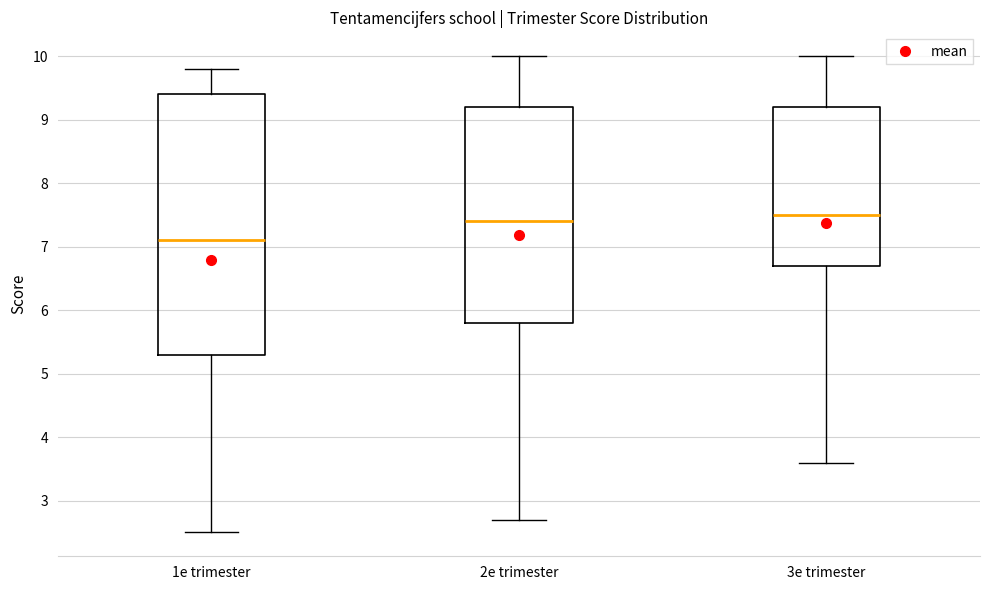

Reading left to right, transcribe this box plot: for each box, give where its median line is, the range the box spans, and where its two whiskers end, as read against the y-axis. The values are not printed on the chart, so give them approximately, as read against the axis.

1e trimester: median 7.1, box 5.3 to 9.4, whiskers 2.5 to 9.8
2e trimester: median 7.4, box 5.8 to 9.2, whiskers 2.7 to 10.0
3e trimester: median 7.5, box 6.7 to 9.2, whiskers 3.6 to 10.0